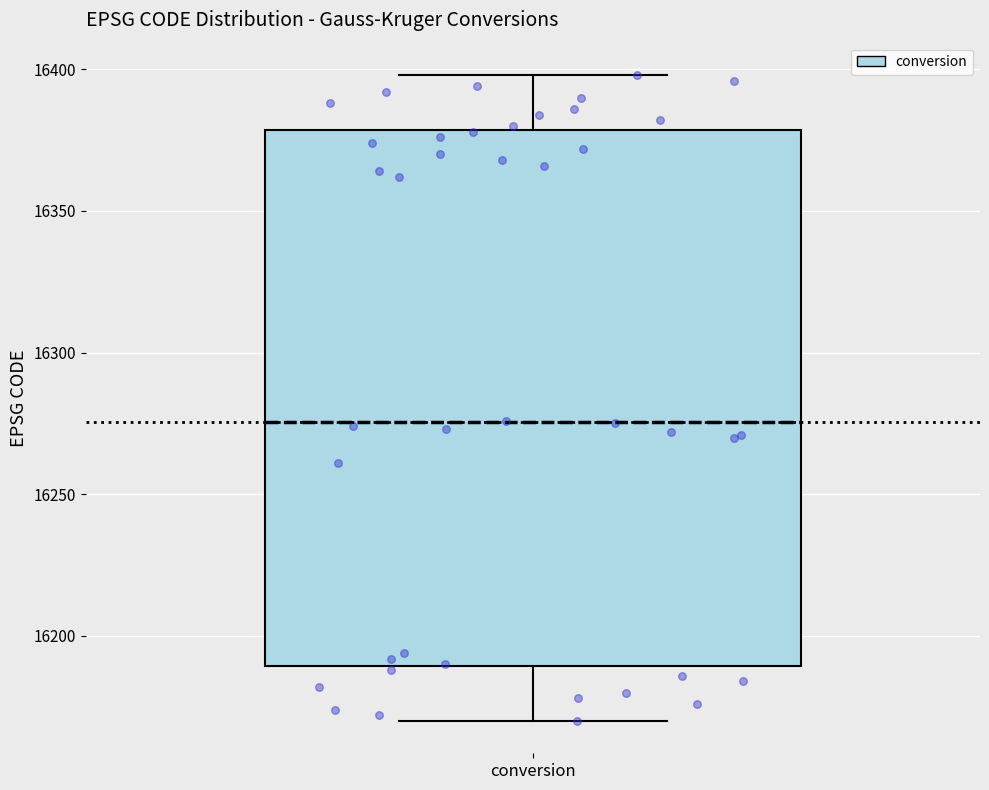

Transcribe this box plot: give where the median line is, the range the box spans, and where the two whiskers end, as read against the y-axis. The values are not printed on the chart, so give them approximately, as read against the axis.

median 16275, box 16190 to 16380, whiskers 16170 to 16400